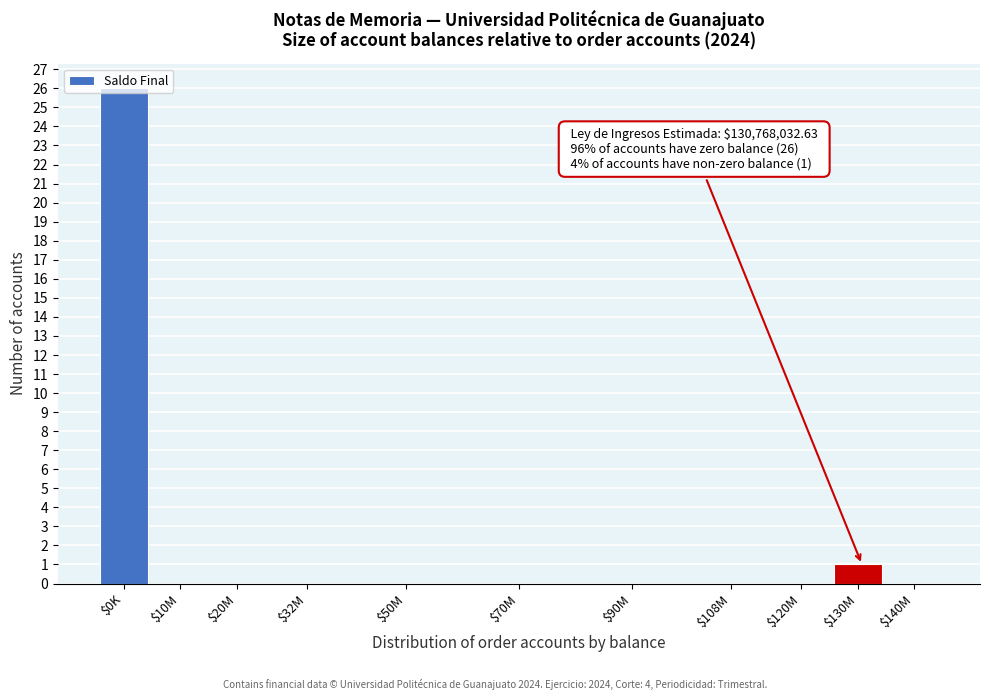

What is the sum of all values?

27